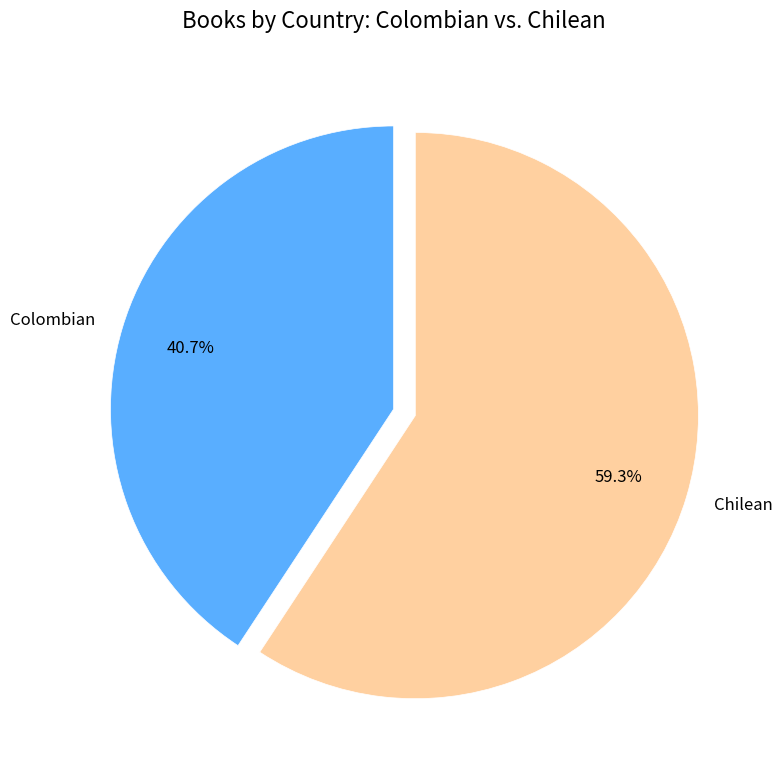

To the nearest percent, what is the average slice percentage?

50%